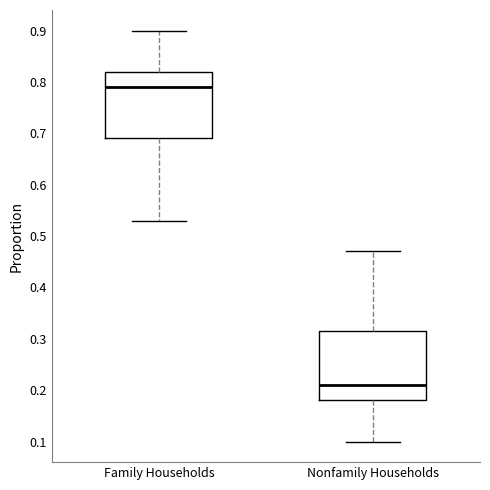

Where does the upper whisker of the box for Nonfamily Households end on the y-axis? The values are not printed on the chart, so give them approximately, as read against the axis.

0.47